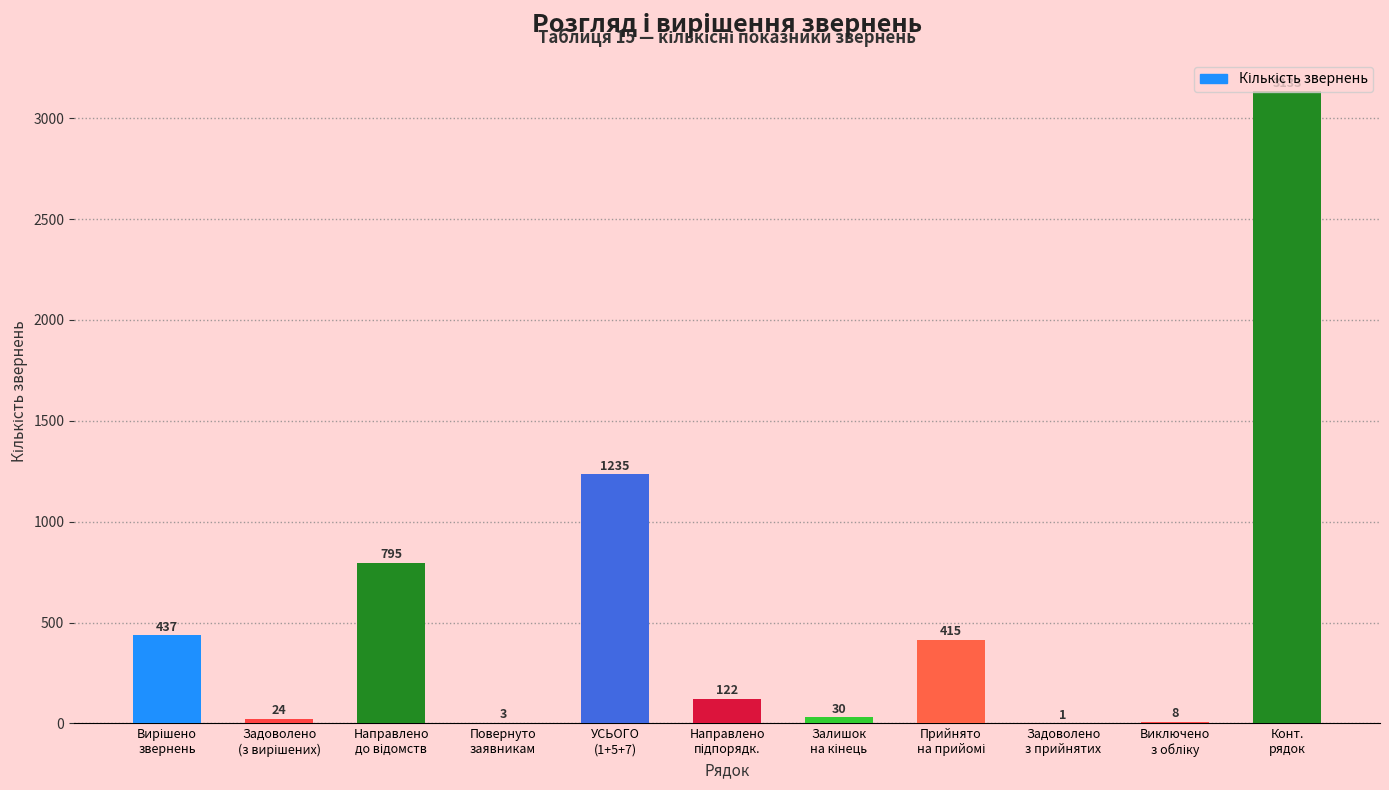

At which category does the chart reach its peak across all series?

Конт.
рядок